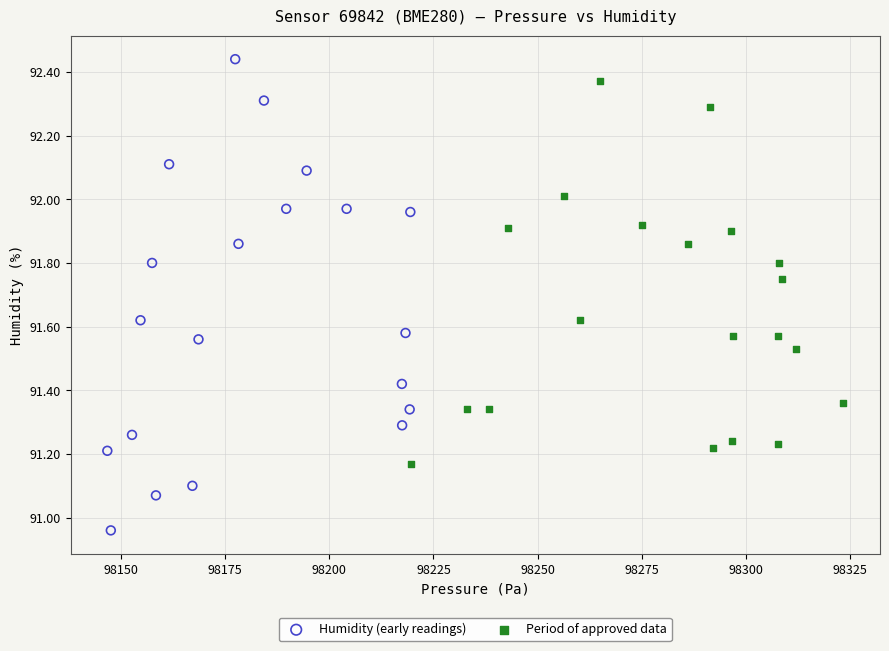

What are all the series names shown in the legend?

Humidity (early readings), Period of approved data